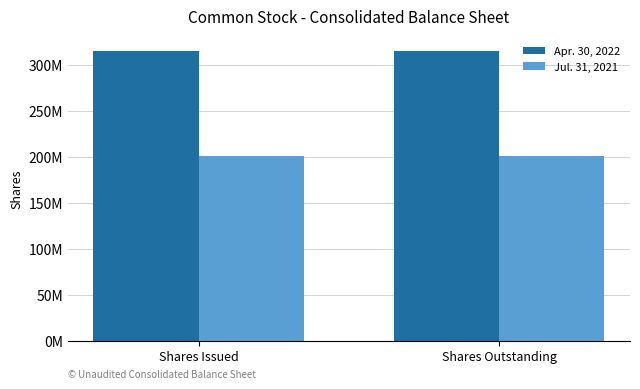

At which label does Jul. 31, 2021 reach its minimum?

Shares Issued